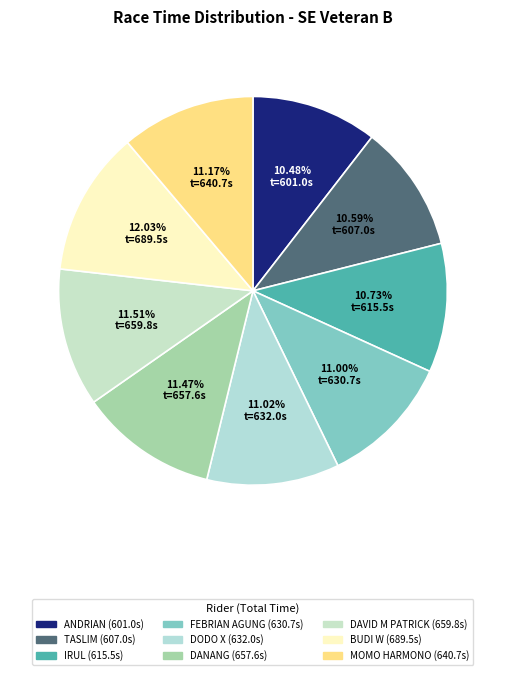

How many segments does this pie chart have?

9